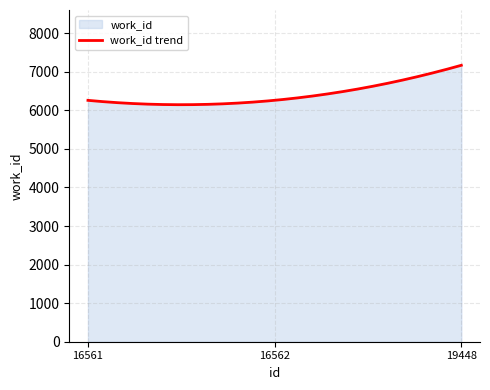

True or false: the data shows 1831 at 16562.

False